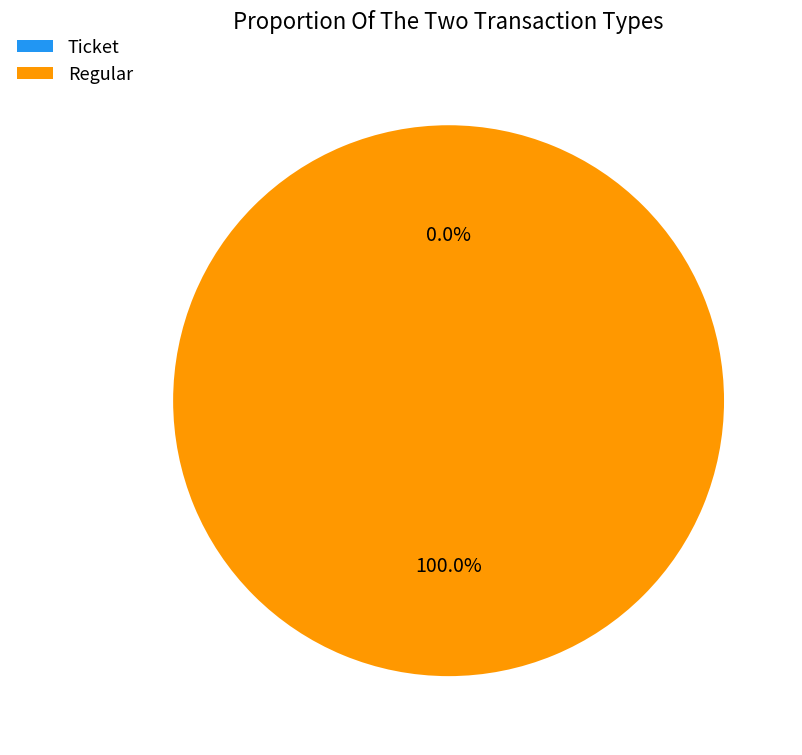

Count the number of slices in the pie.

2